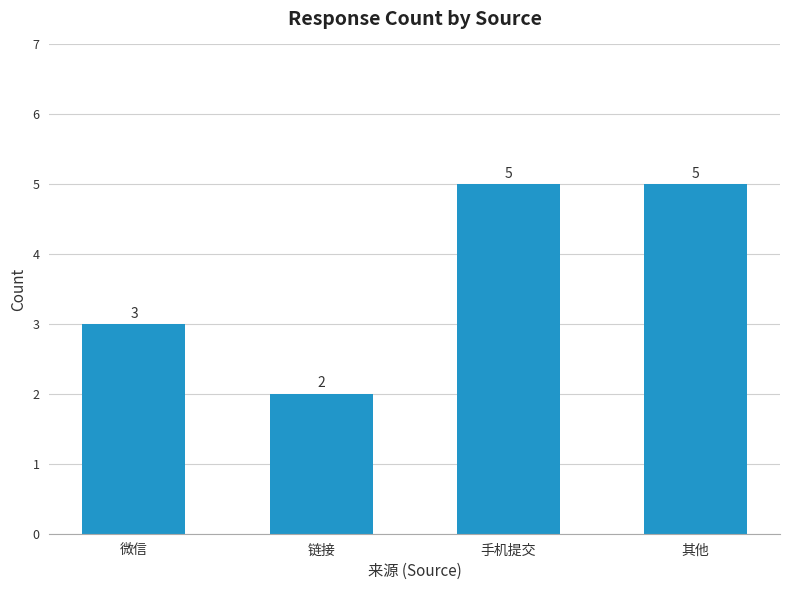

Reading left to right, list all the values displayed in this chart.

3	2	5	5